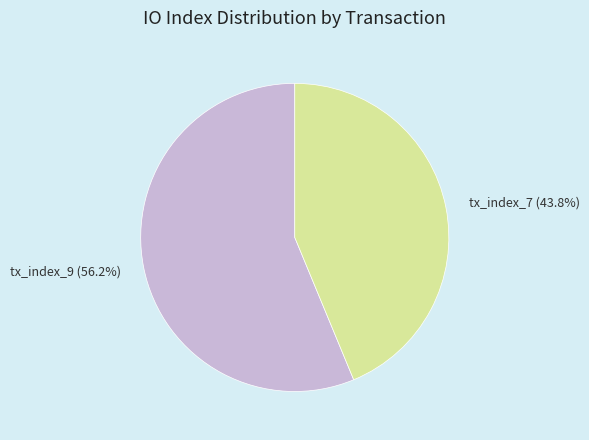

What is the smallest slice in the pie chart?

tx_index_7